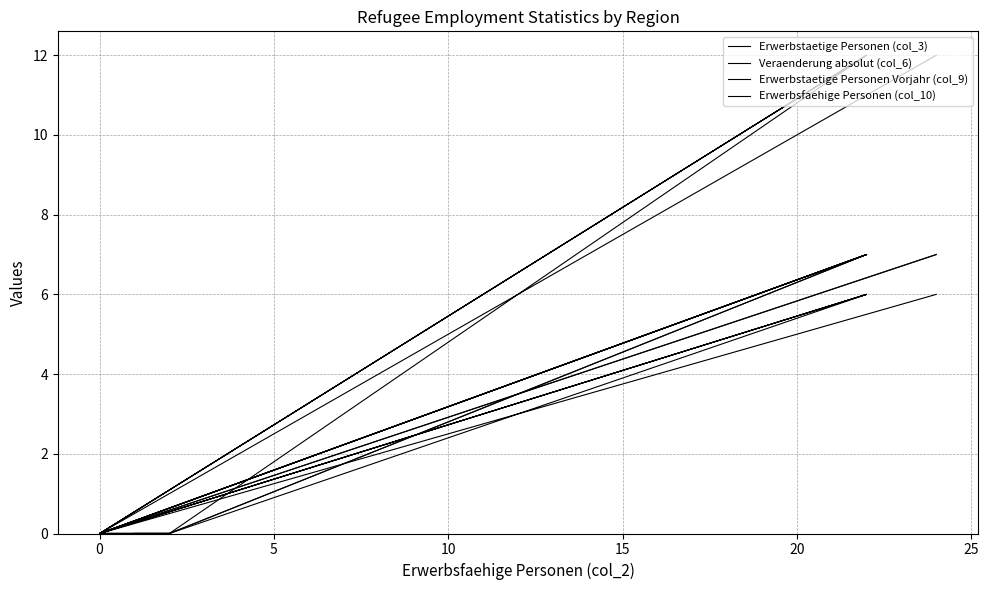

What is the average value of the Erwerbstaetige Personen (col_3) series?

4